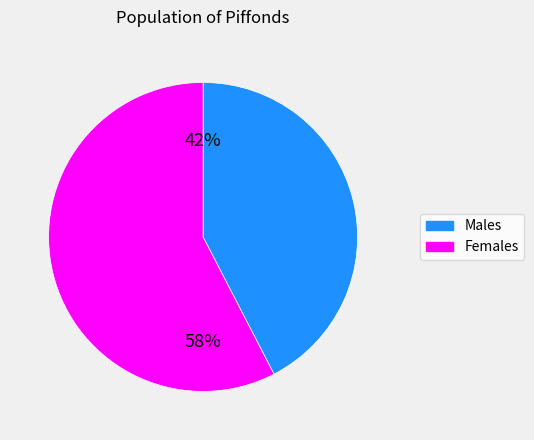

Do Females and Males together represent more than half of the pie?

Yes